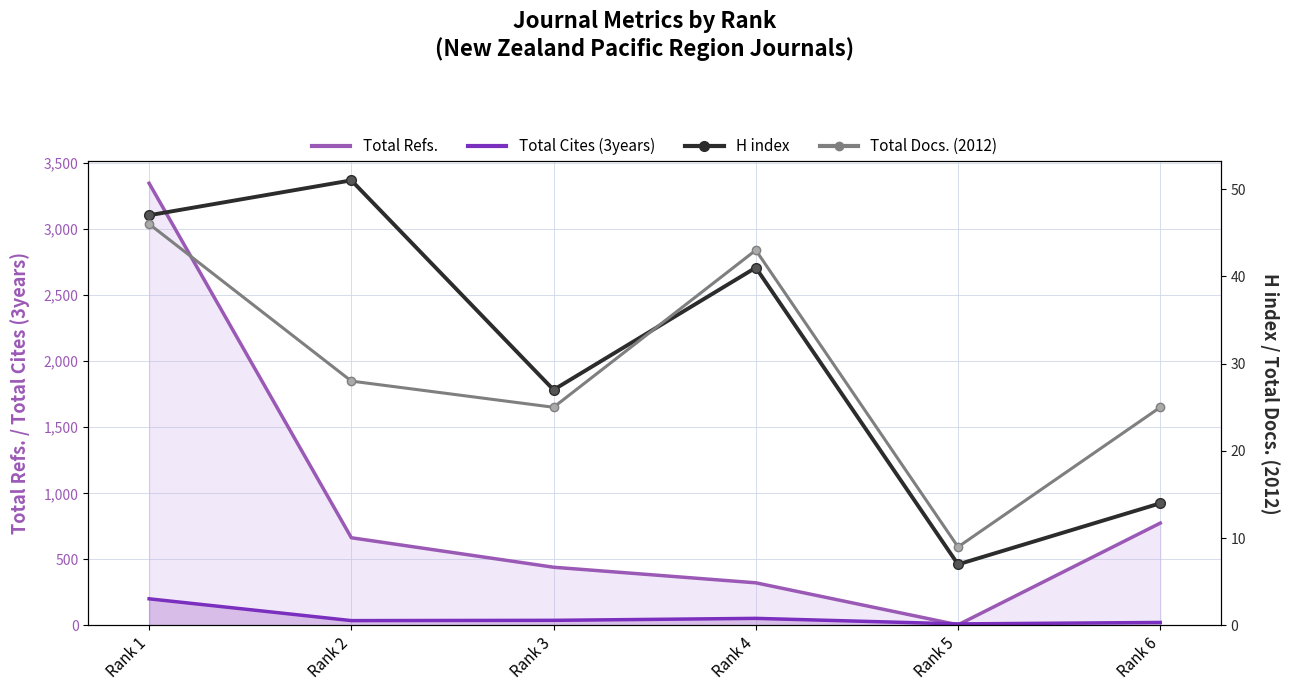

Rank the categories by Total Refs. (line) value from highest to lowest.

Rank 1, Rank 6, Rank 2, Rank 3, Rank 4, Rank 5